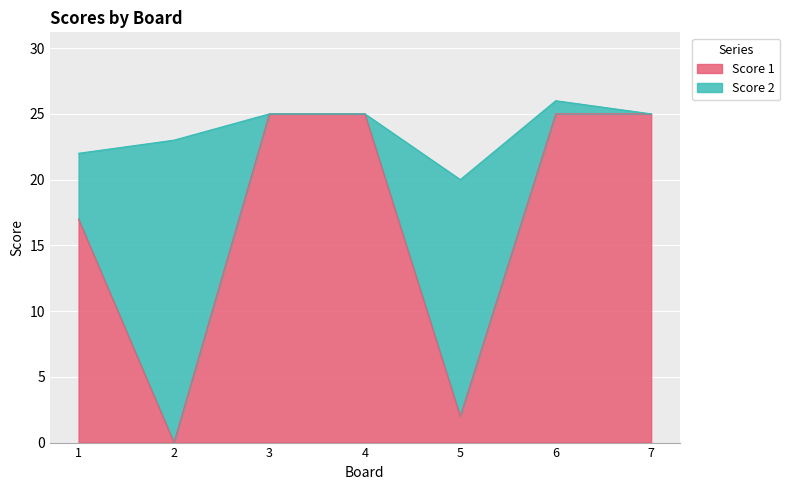

True or false: the data shows 3 at 5.

False